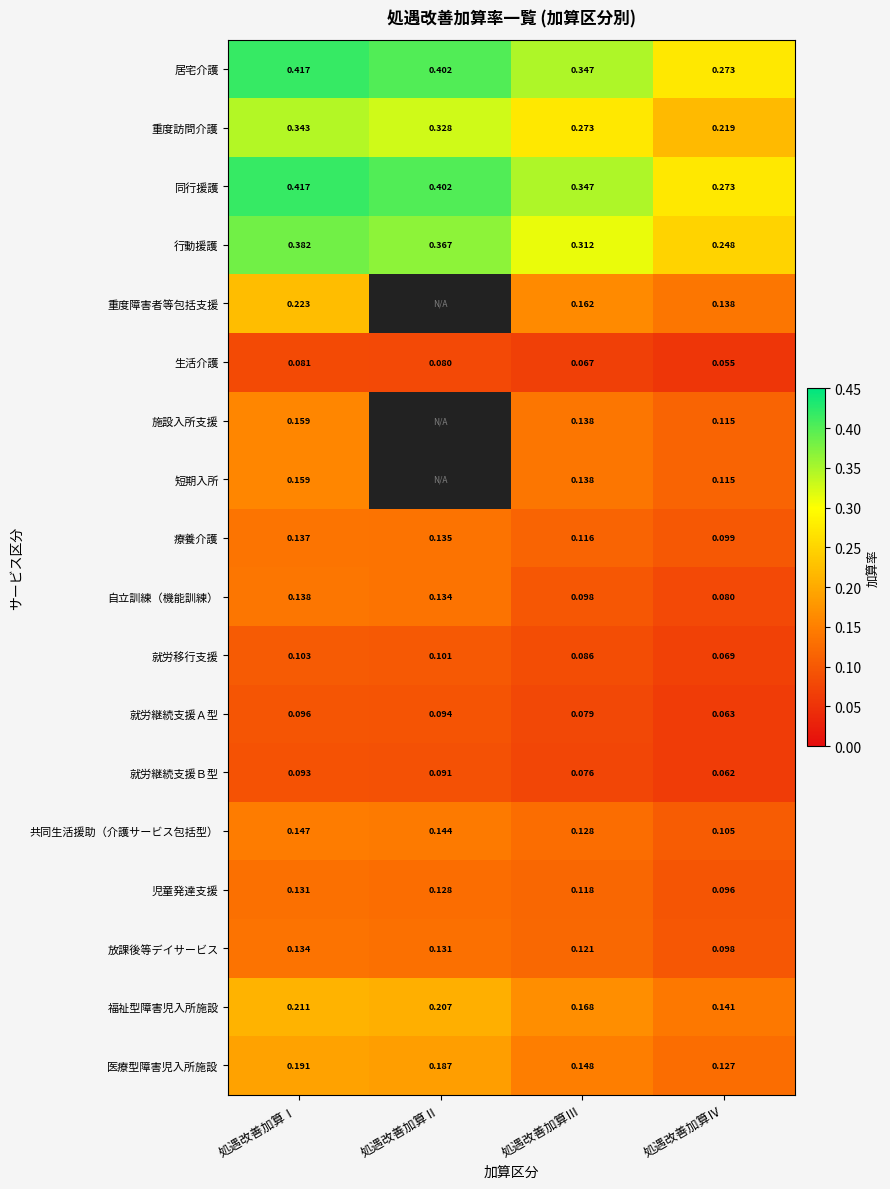

Is the value of 就労継続支援Ｂ型 at 処遇改善加算Ⅳ greater than the value of 居宅介護 at 処遇改善加算Ⅳ?

No